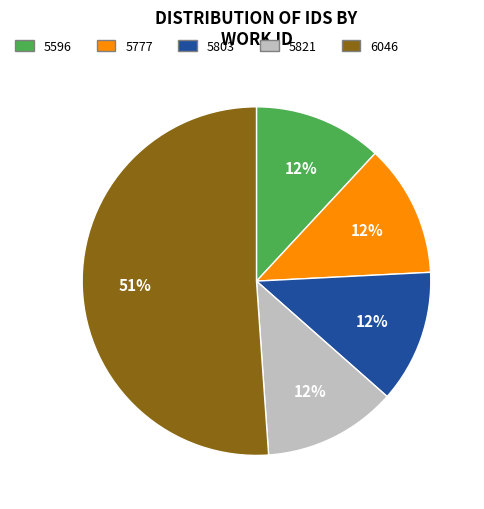

Which category has the biggest portion of the pie?

6046